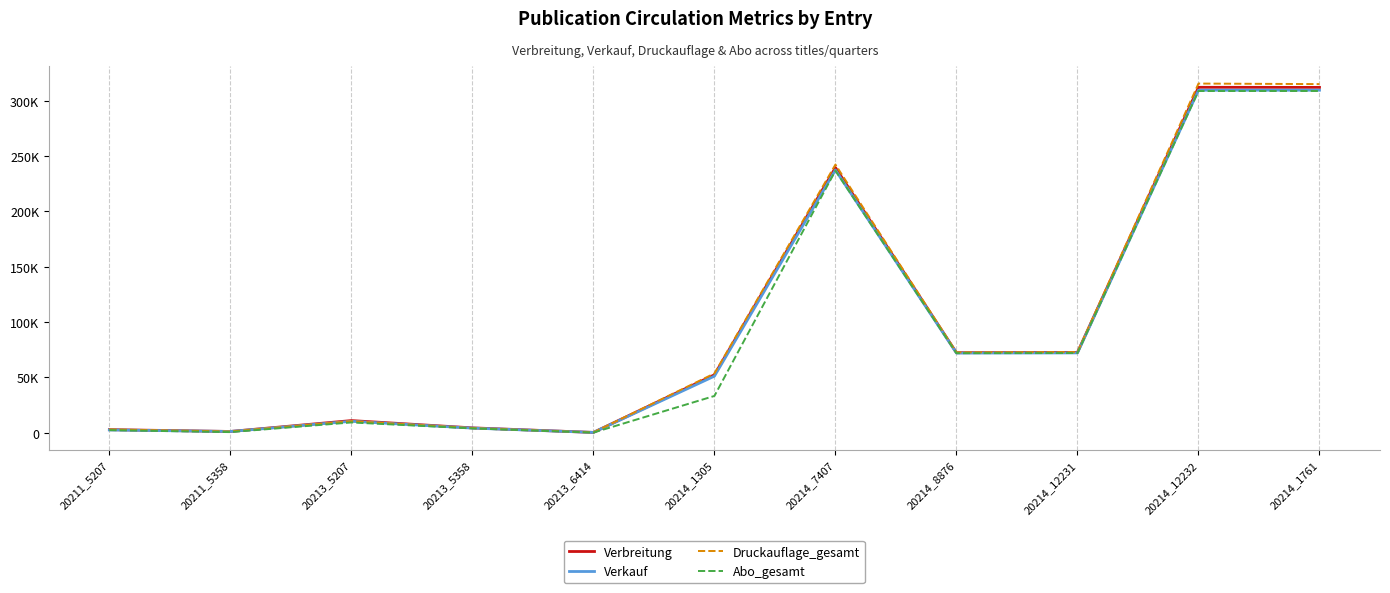

Does the chart display data point markers on the line(s)?

No